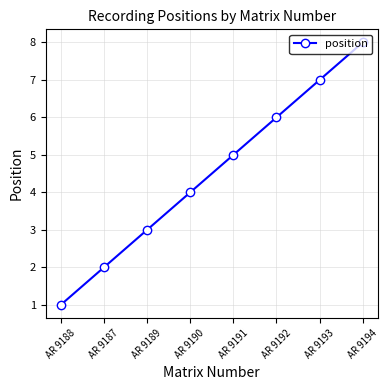

What is the sum of all values?

36